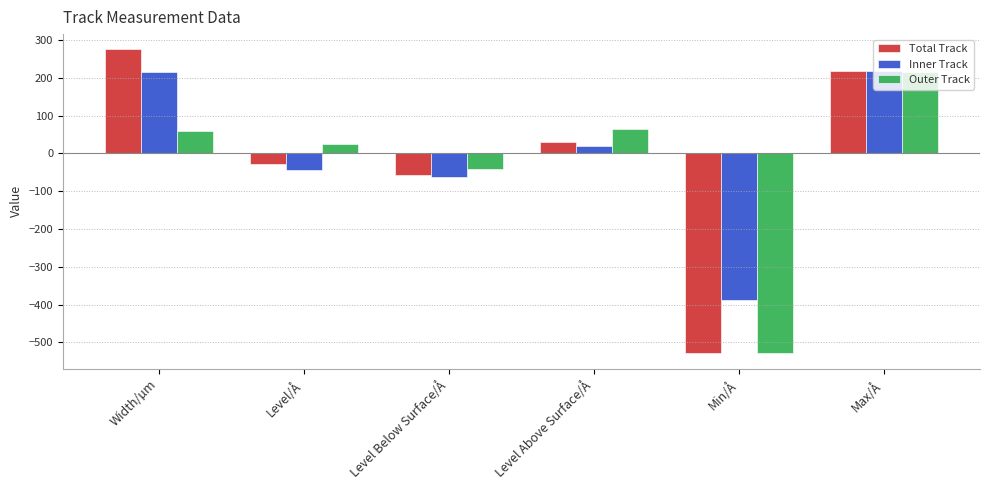

Which series changed the most between Width/µm and Level Below Surface/Å?

Total Track